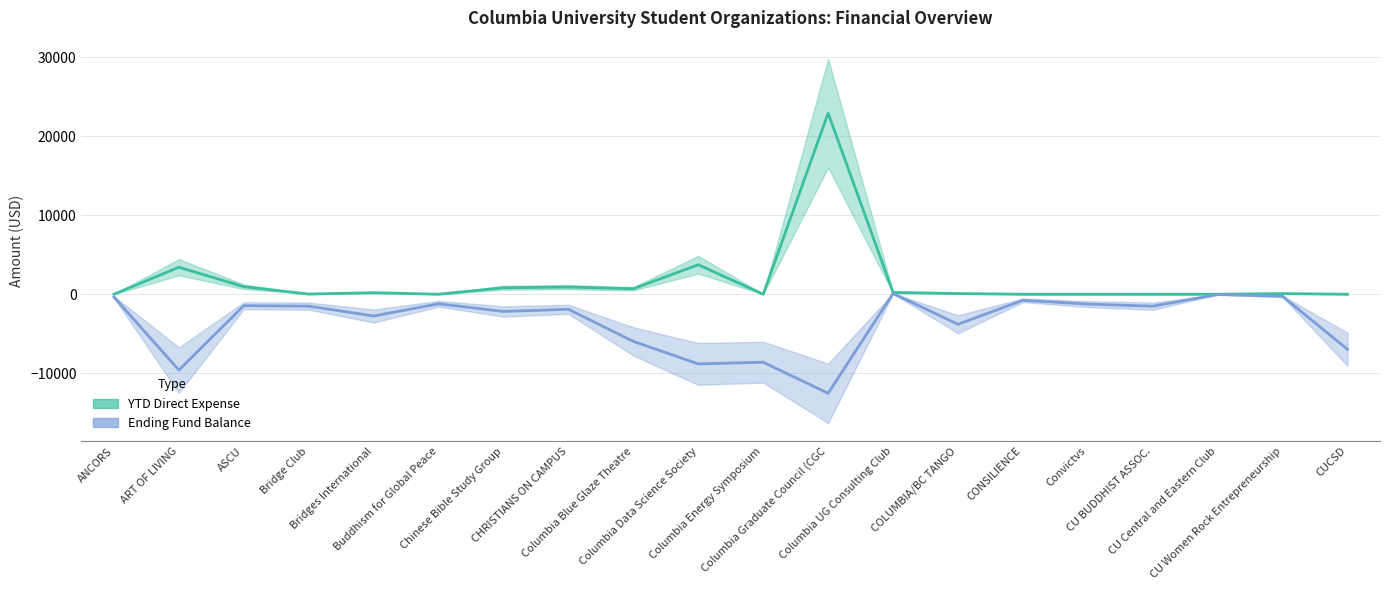

What is the difference between the maximum and minimum values in the YTD Direct Expense line series?

22907.5